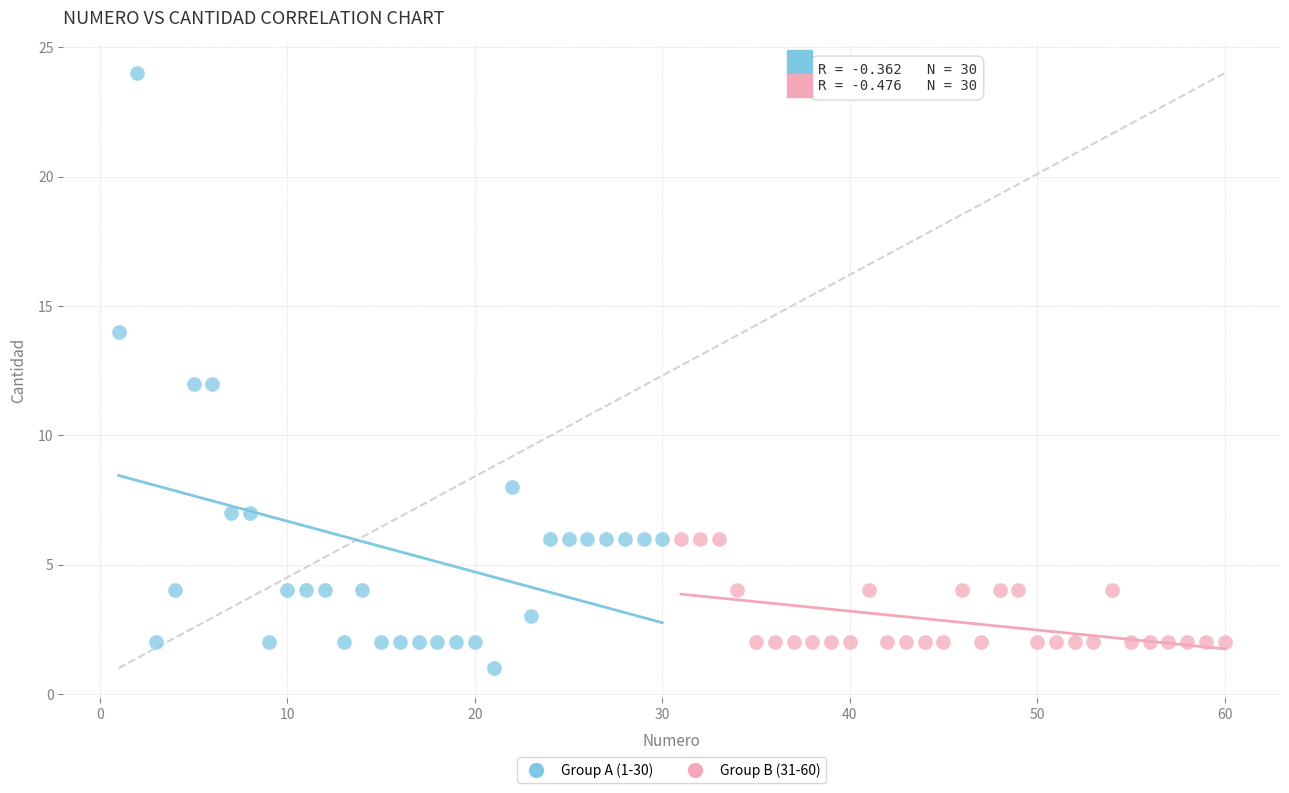

Which series has the widest spread of Y values?

Group A (1-30)